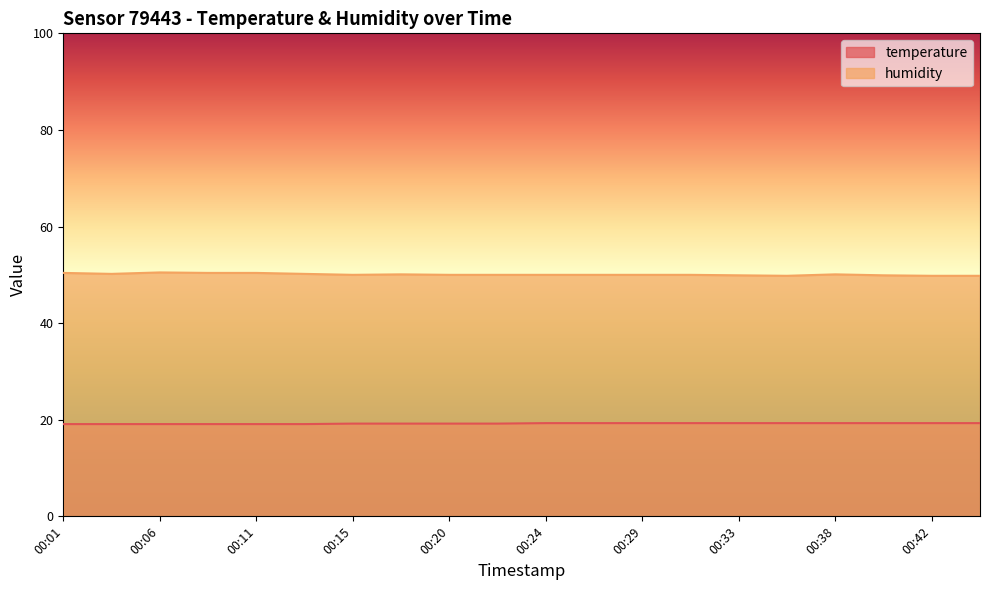

Is the value of humidity at 00:01 greater than the value of temperature at 00:38?

Yes